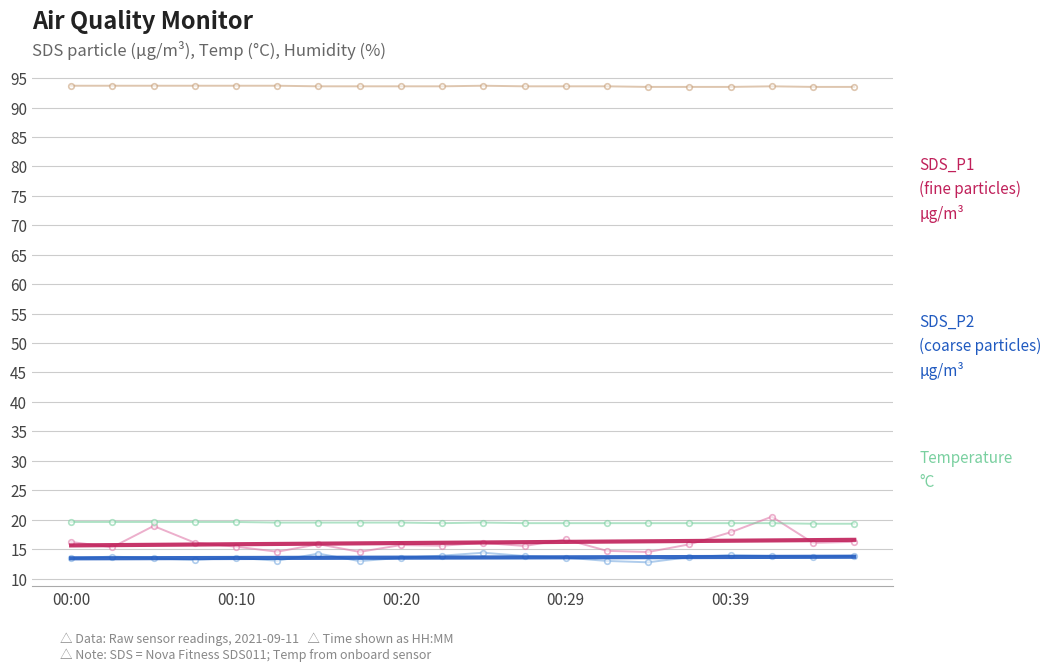

What is the minimum value shown in the chart?

12.8